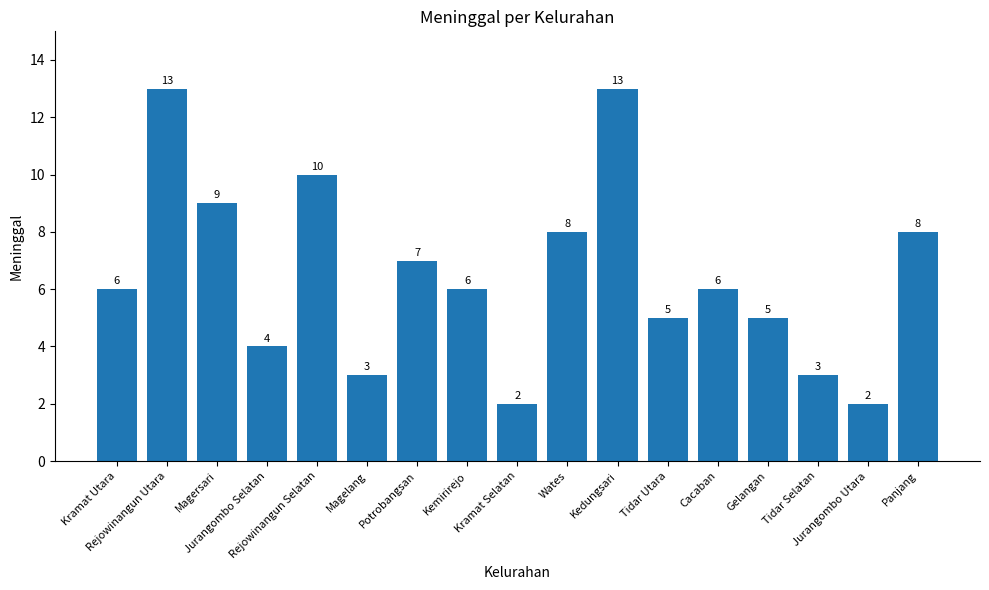

What is the sum of all values?

110